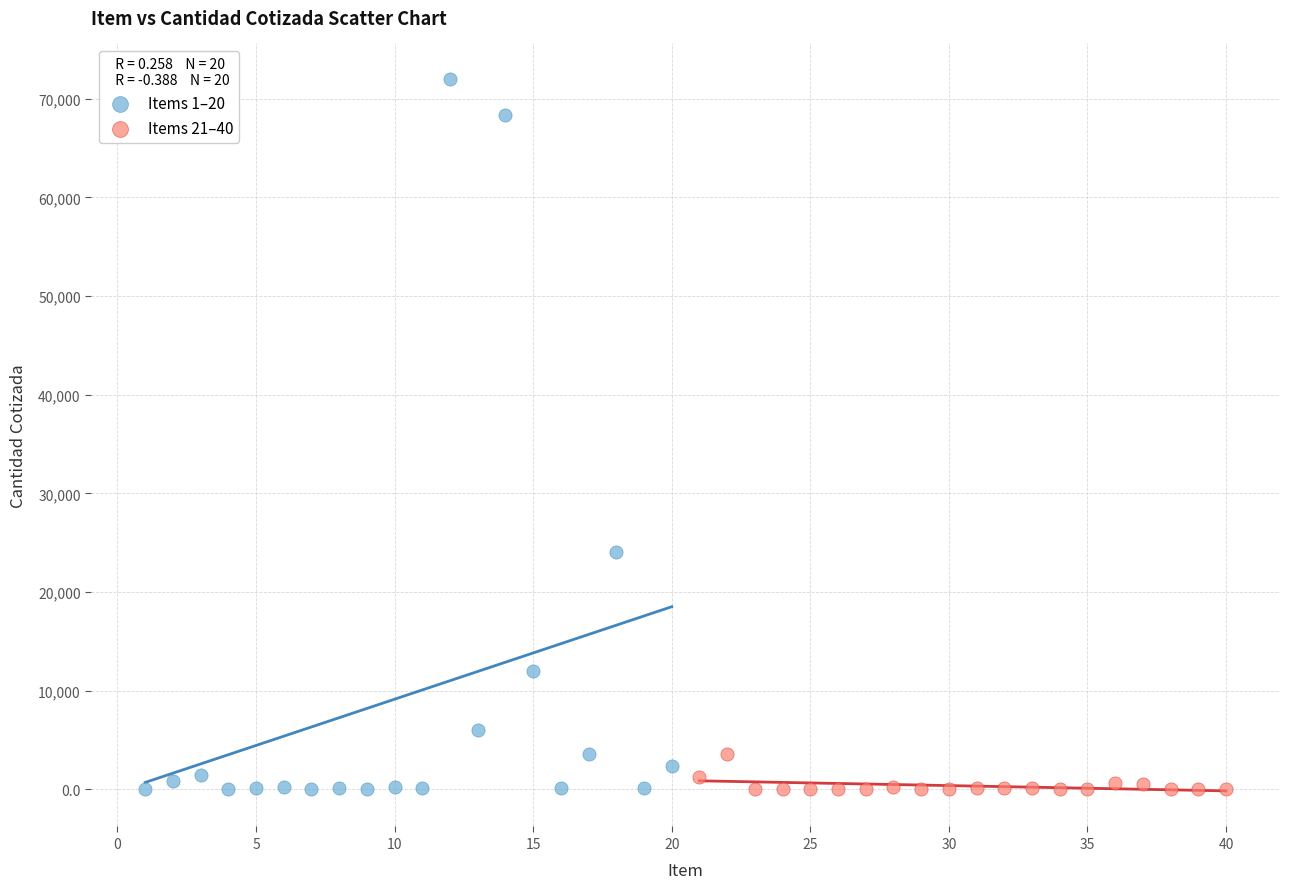

What are all the series names shown in the legend?

Items 1–20, Items 21–40